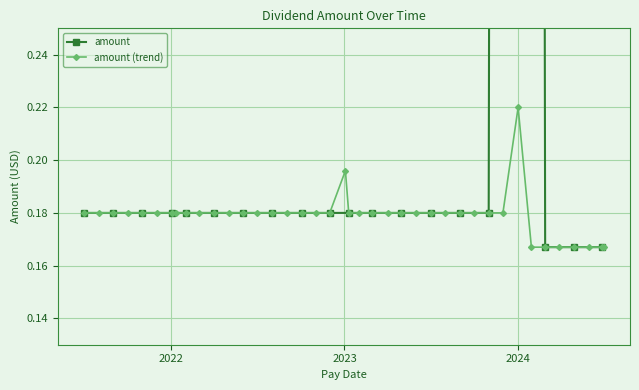

What is the value of the 27th point from the left?

0.2